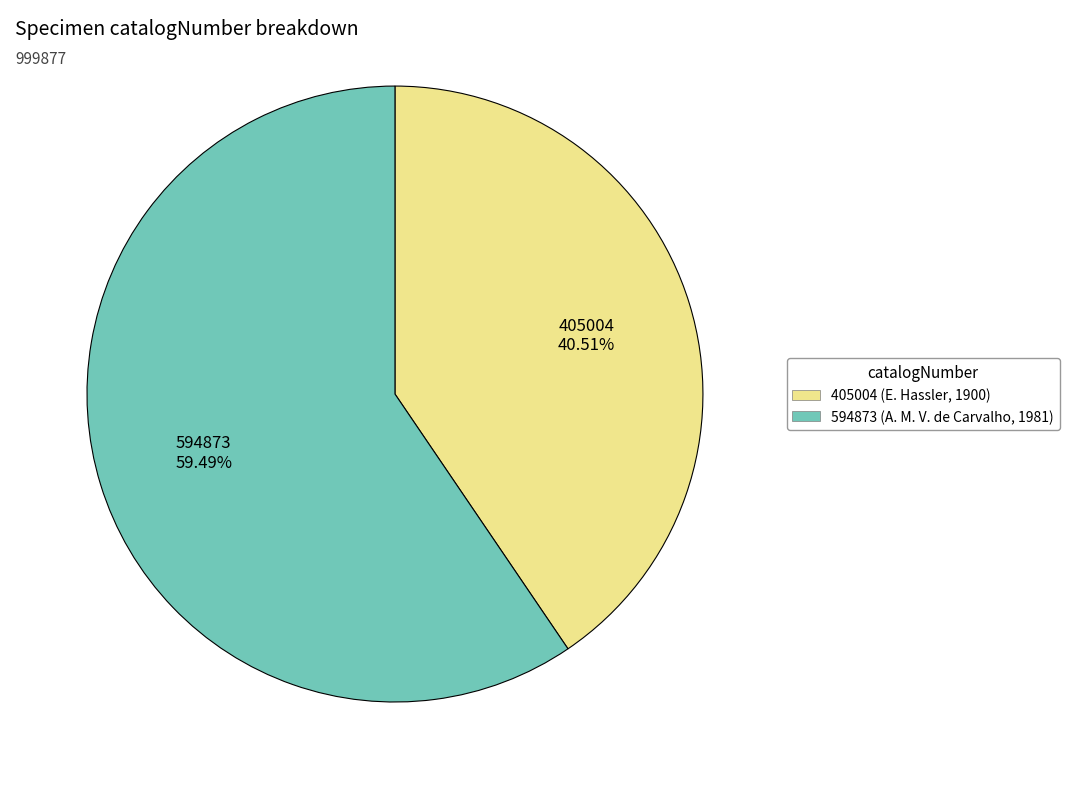

Rank the categories by value from highest to lowest.

594873 (A. M. V. de Carvalho, 1981), 405004 (E. Hassler, 1900)